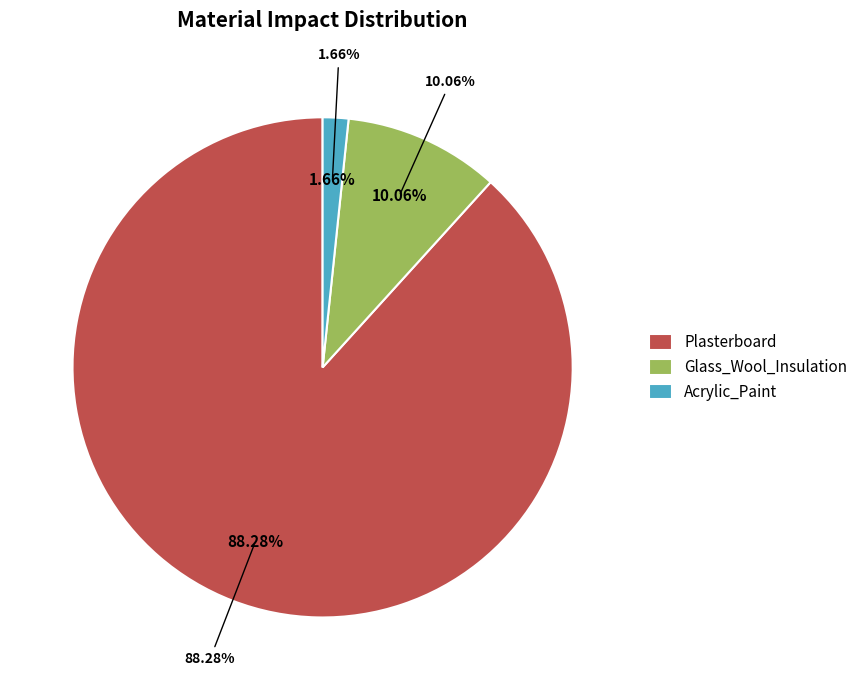

Rank the categories by value from highest to lowest.

Plasterboard, Glass_Wool_Insulation, Acrylic_Paint